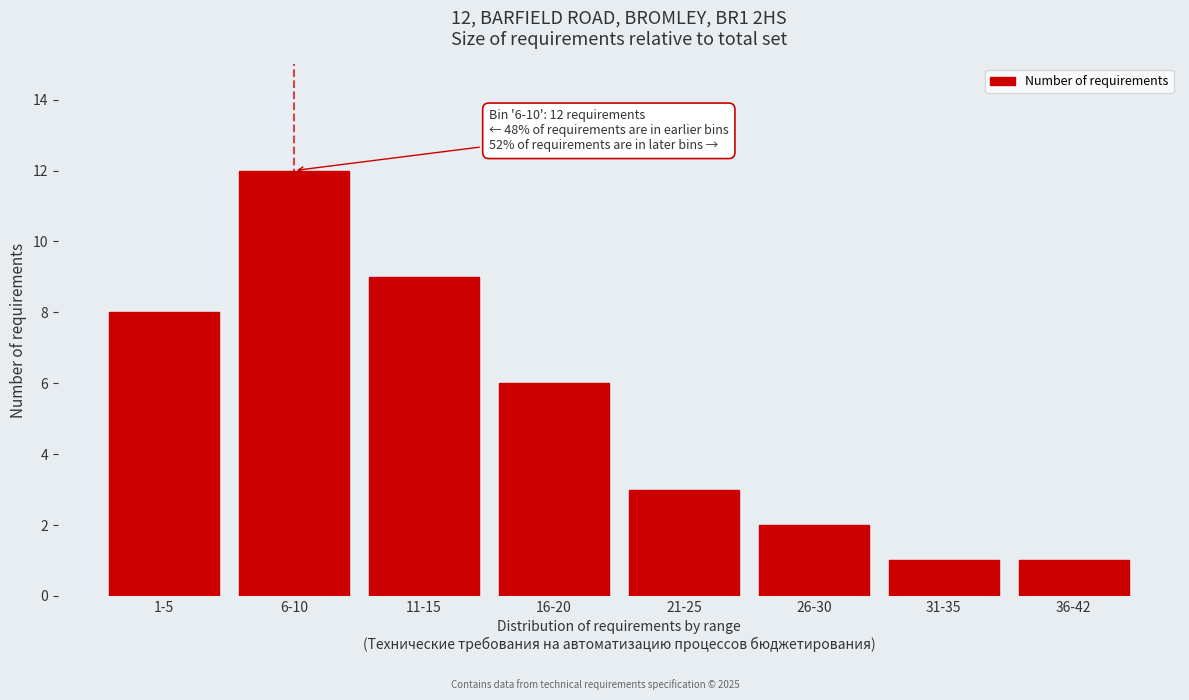

Reading left to right, list all the values displayed in this chart.

8	12	9	6	3	2	1	1